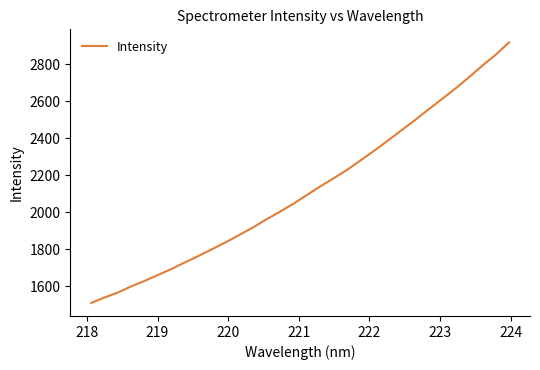

What is the minimum value shown in the chart?

1509.1